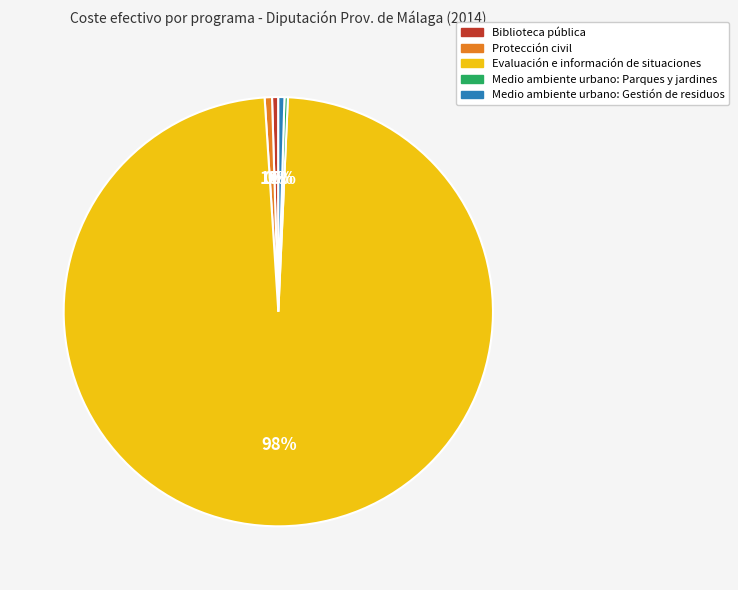

Is it true that Protección civil is 1% of the pie?

True